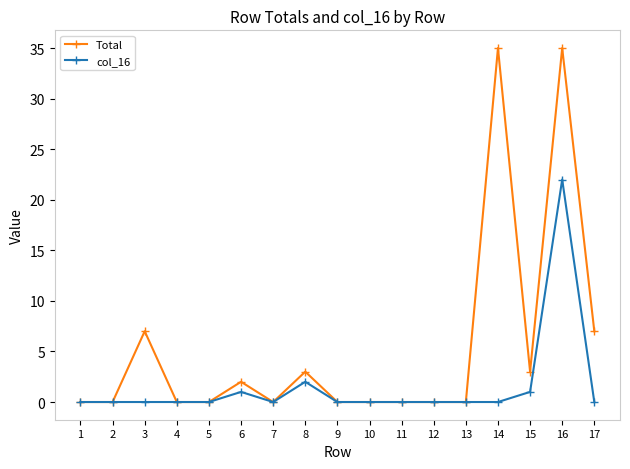

True or false: col_16 has more than 1 interior local peaks.

True